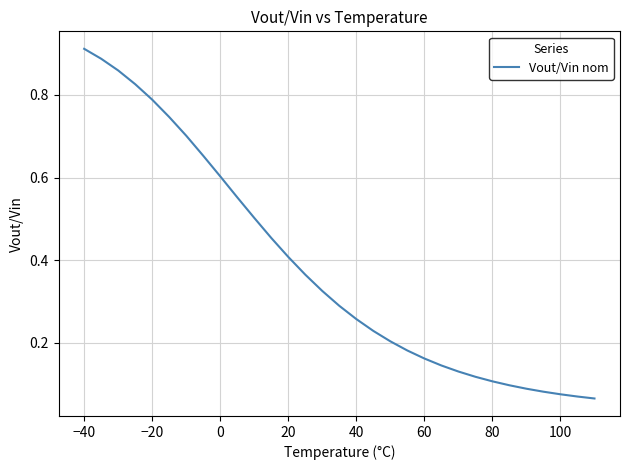

Does the chart have visible grid lines?

Yes